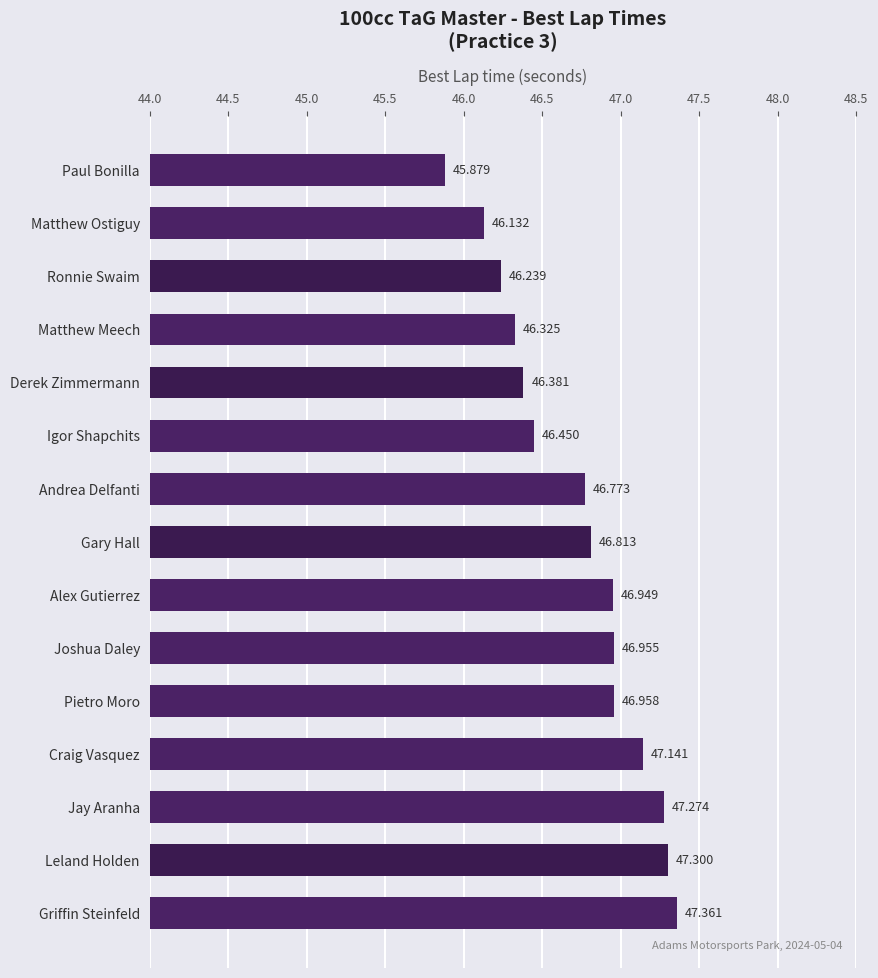

Which has a higher value, Derek Zimmermann or Jay Aranha?

Jay Aranha